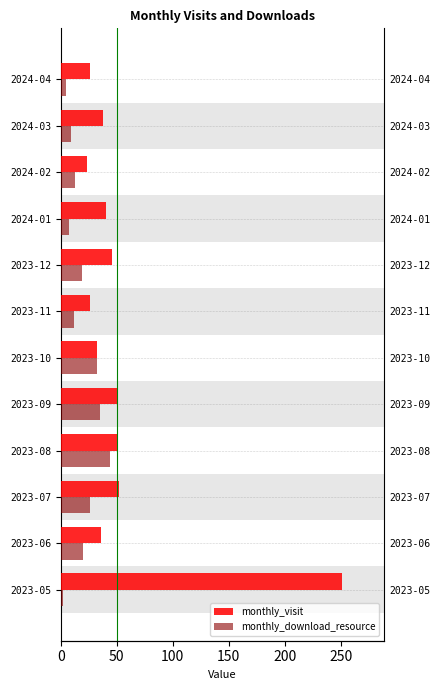

True or false: monthly_download_resource has a value of 2 at 2023-05.

True